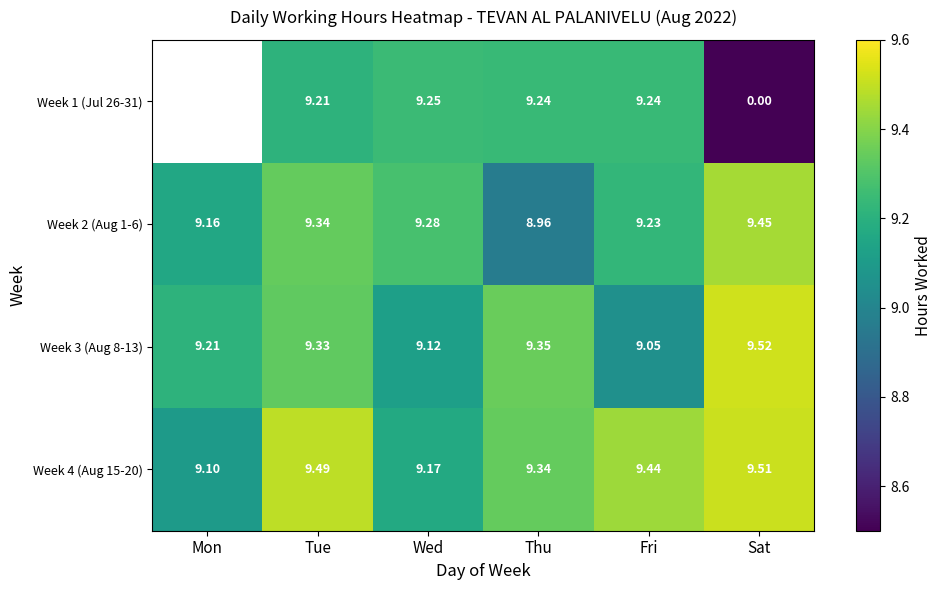

Is the value of Week 3 (Aug 8-13) at Mon greater than the value of Week 4 (Aug 15-20) at Sat?

No